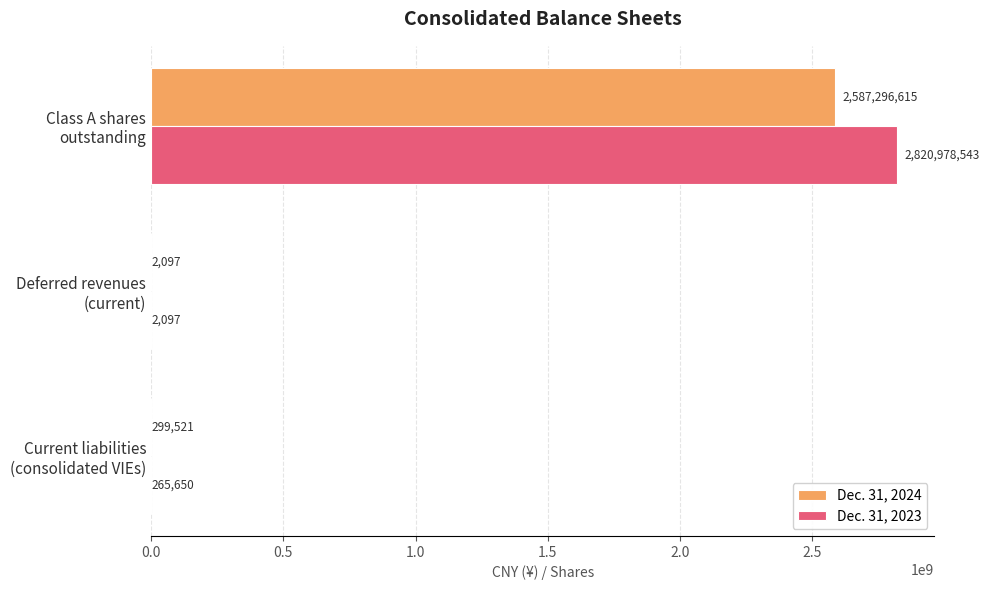

Which series has the largest total across all categories?

Dec. 31, 2023